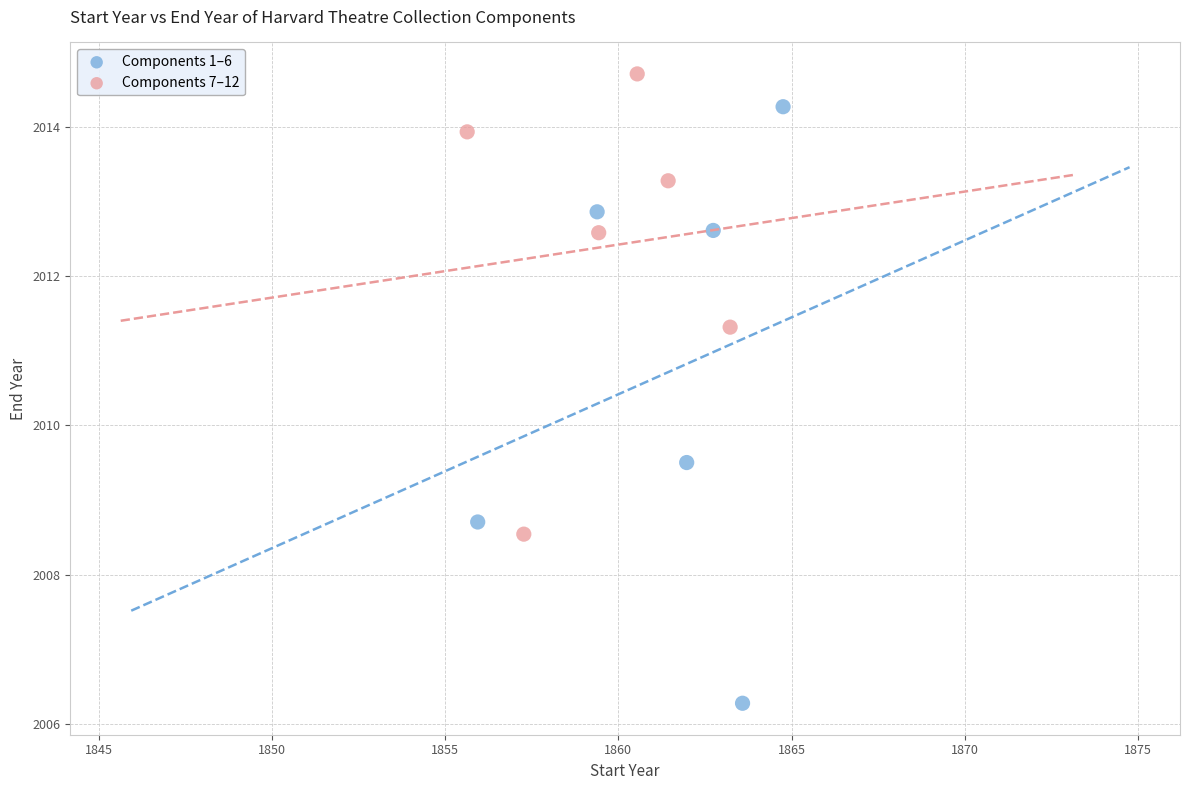

Which series reaches the maximum Y coordinate?

Components 7–12